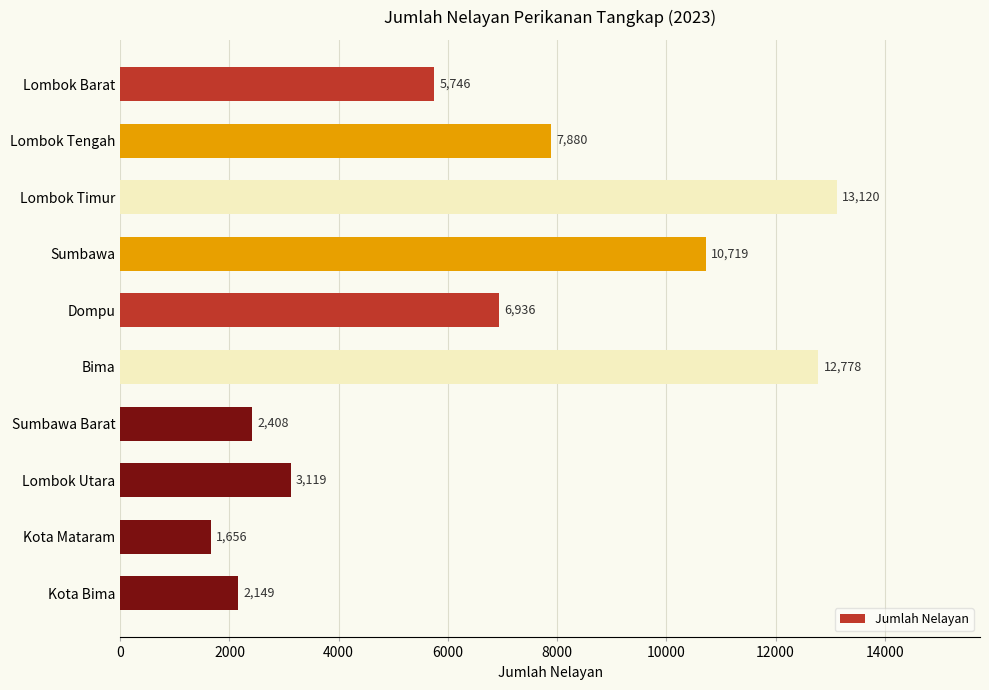

What is the difference between the second highest and minimum values?

11122